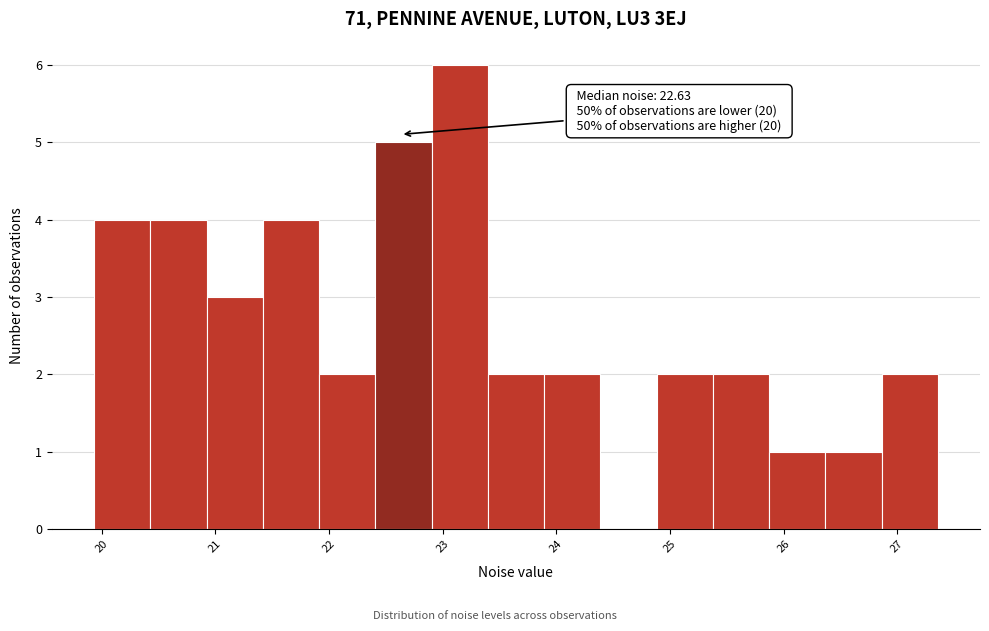

Which range on the x-axis has the tallest bar?

22.9 to 23.4